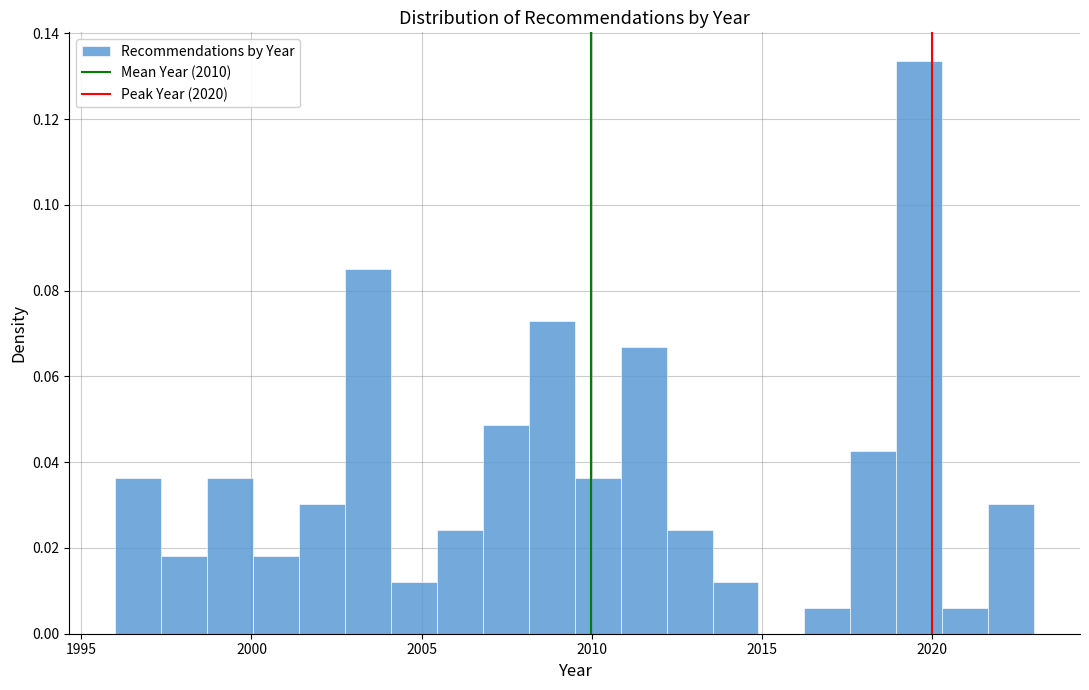

Around what value on the x-axis is the tallest bar? Give the approximate position of its centre, as read against the axis.

2019.5